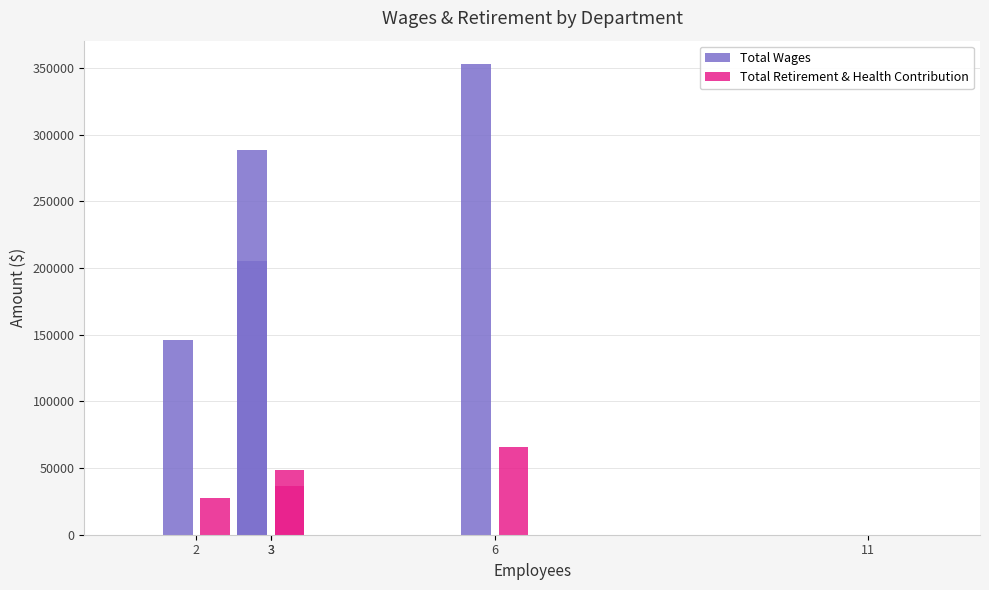

How many values in Total Retirement & Health Contribution are above zero?

4